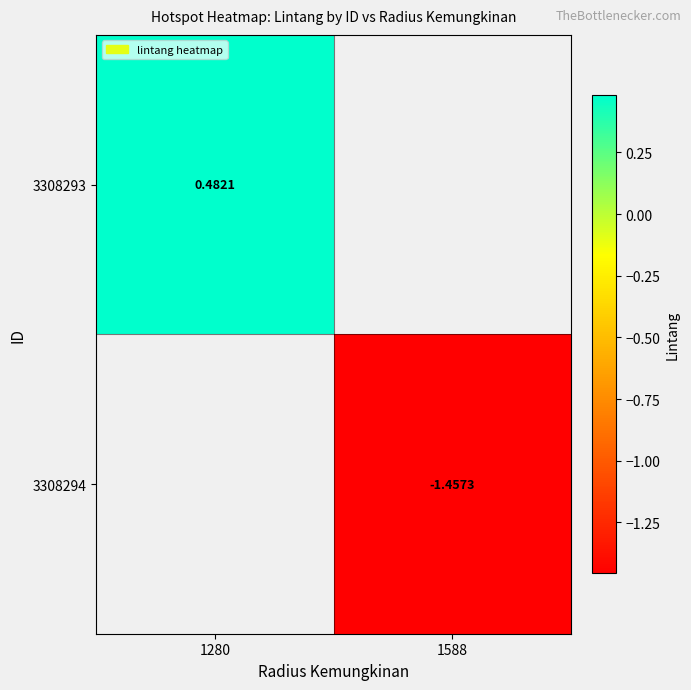

How many values in 3308293 are above zero?

1